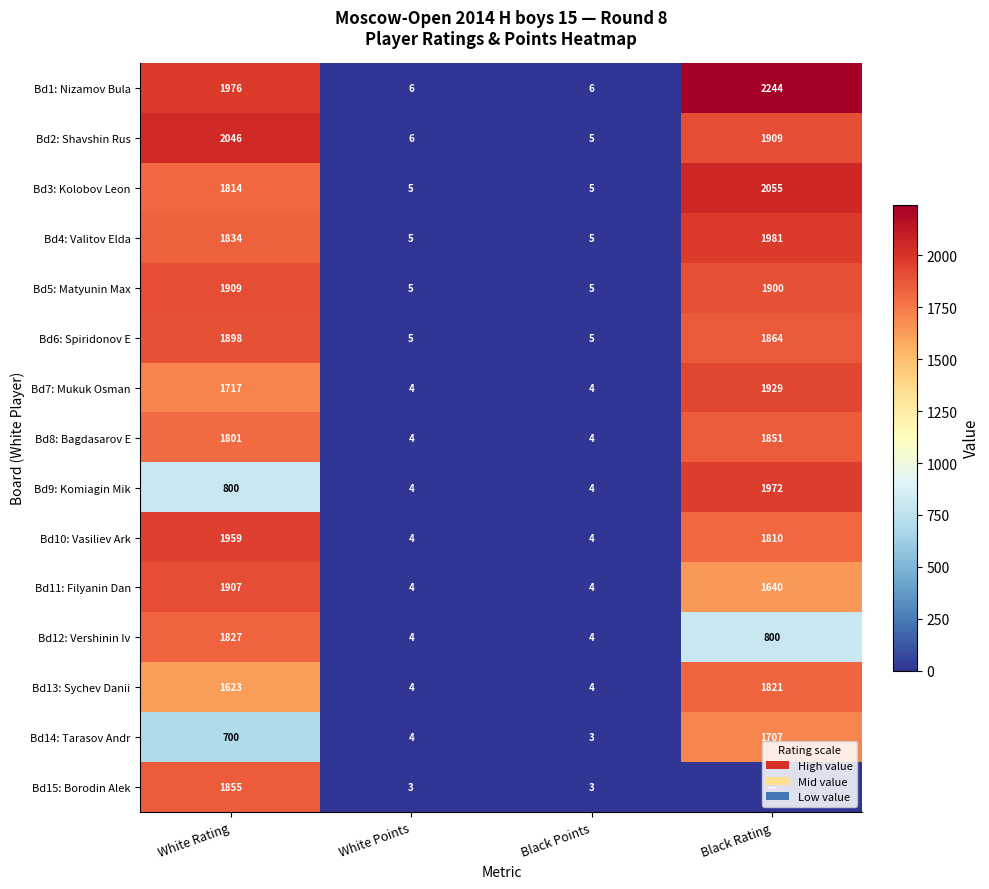

What is the difference between the maximum and minimum values in the Bd14: Tarasov Andr series?

1704